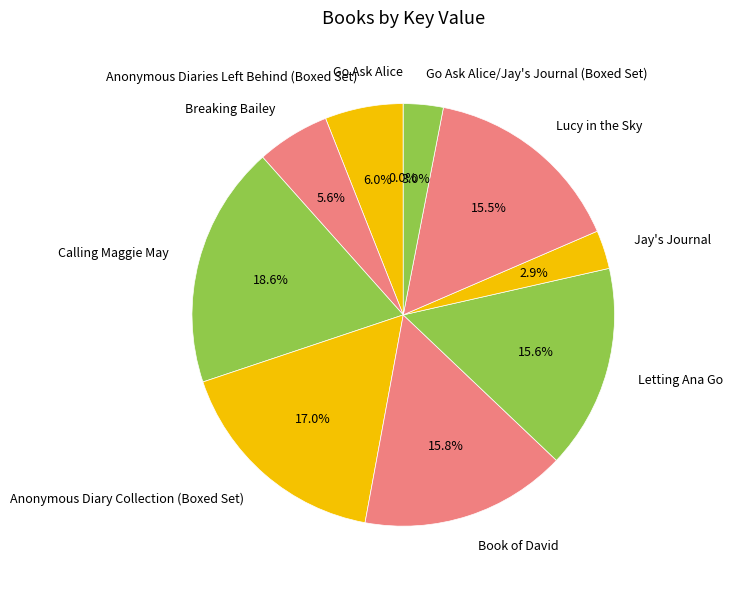

Is the sum of Anonymous Diary Collection (Boxed Set) and Breaking Bailey greater than half?

No